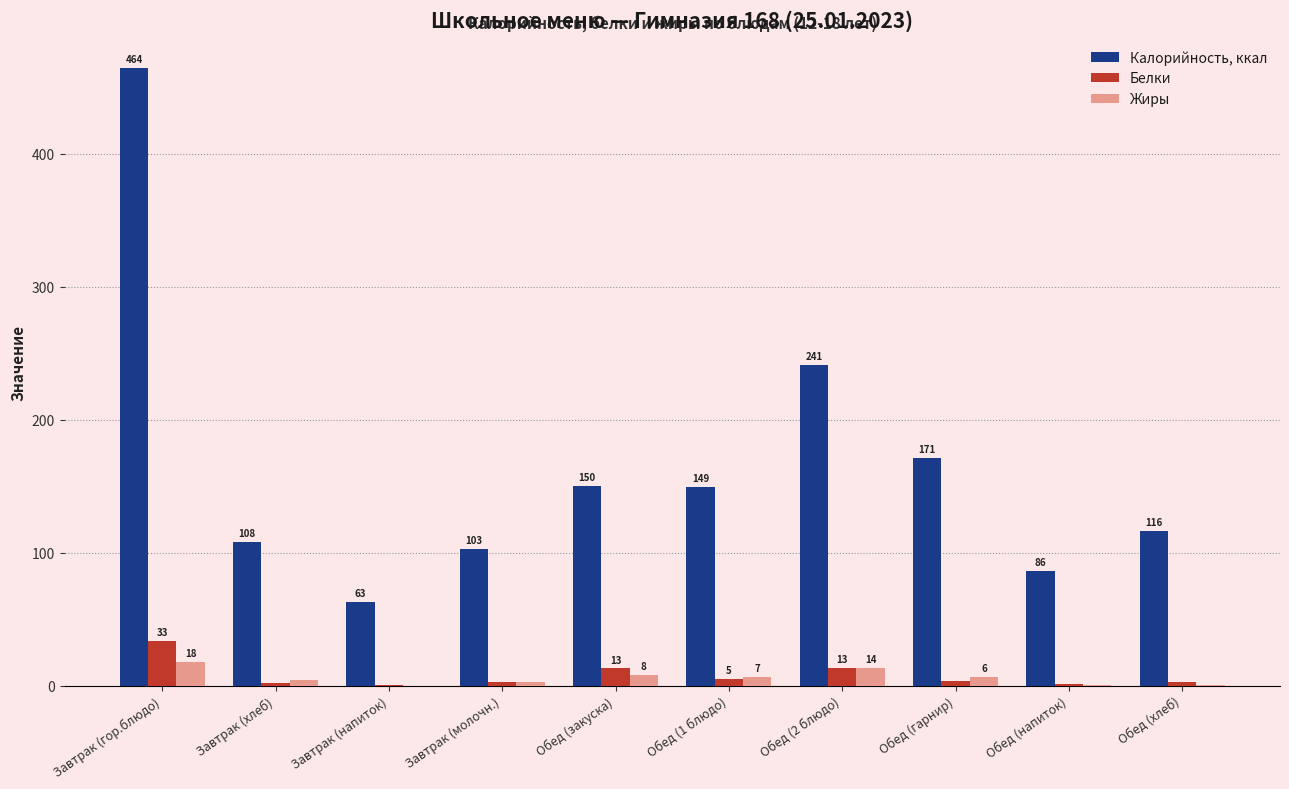

What is the maximum value for Белки?

33.4